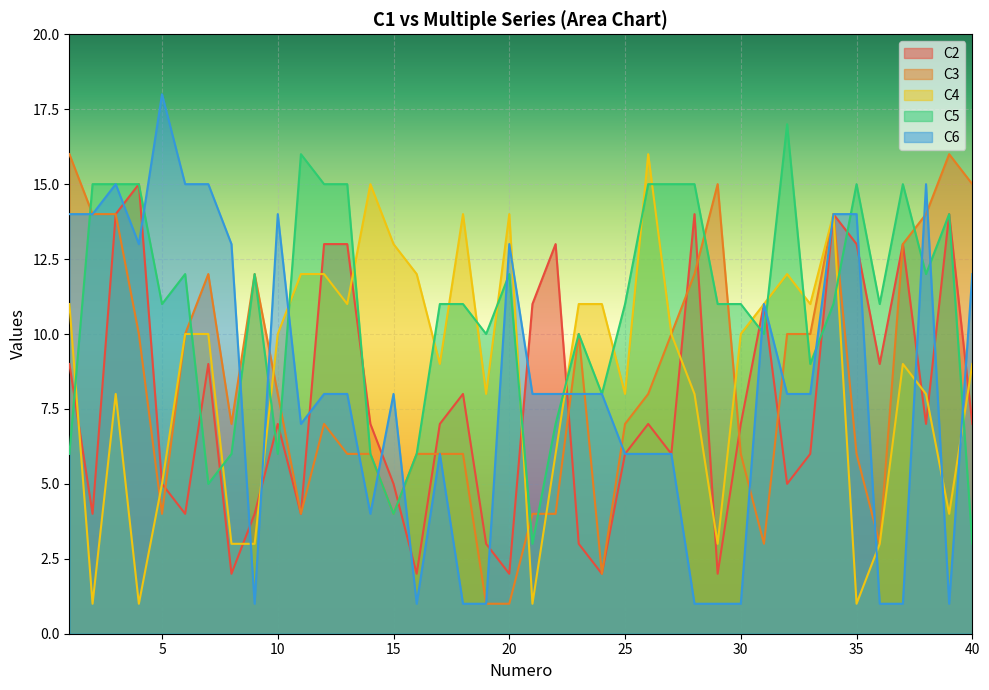

What is the total value across all series at 30?

35